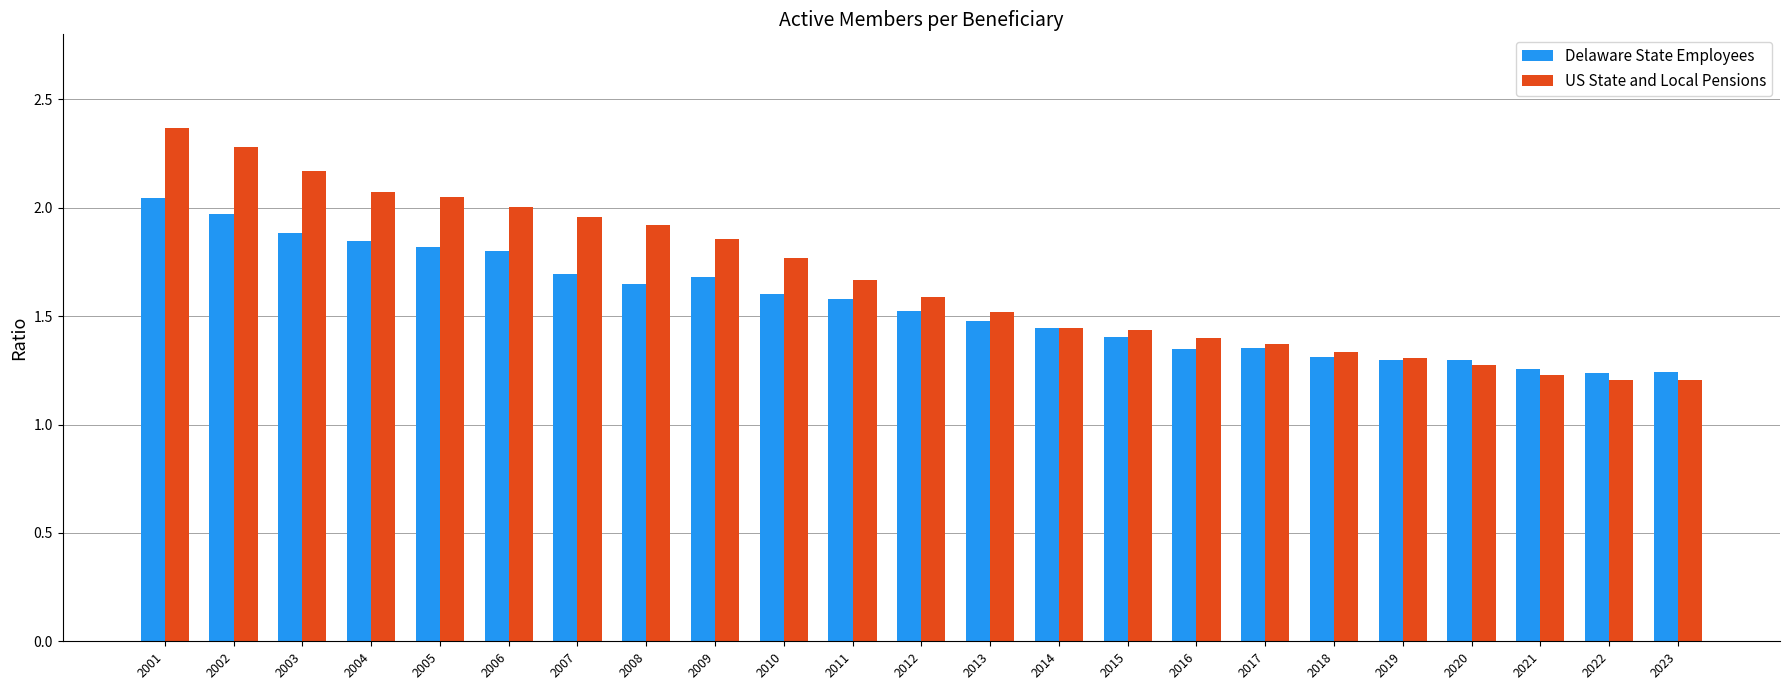

At which label does Delaware State Employees reach its peak?

2001